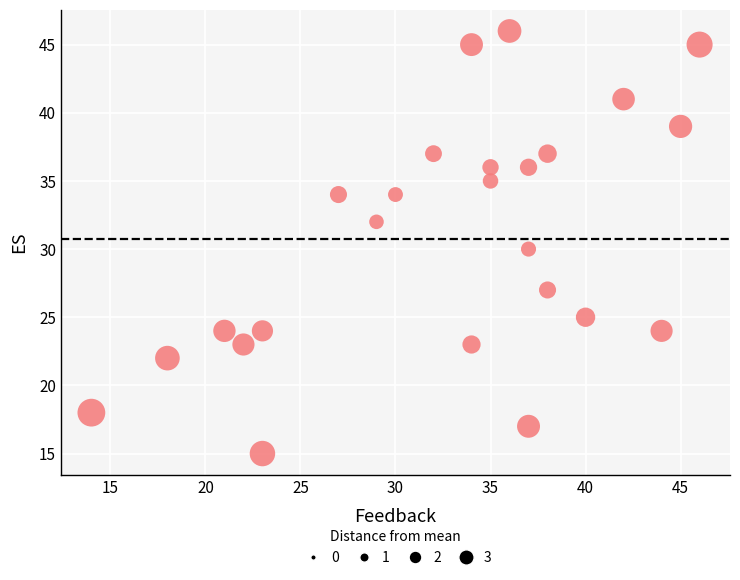

What is the range of Y values (max minus min)?

31